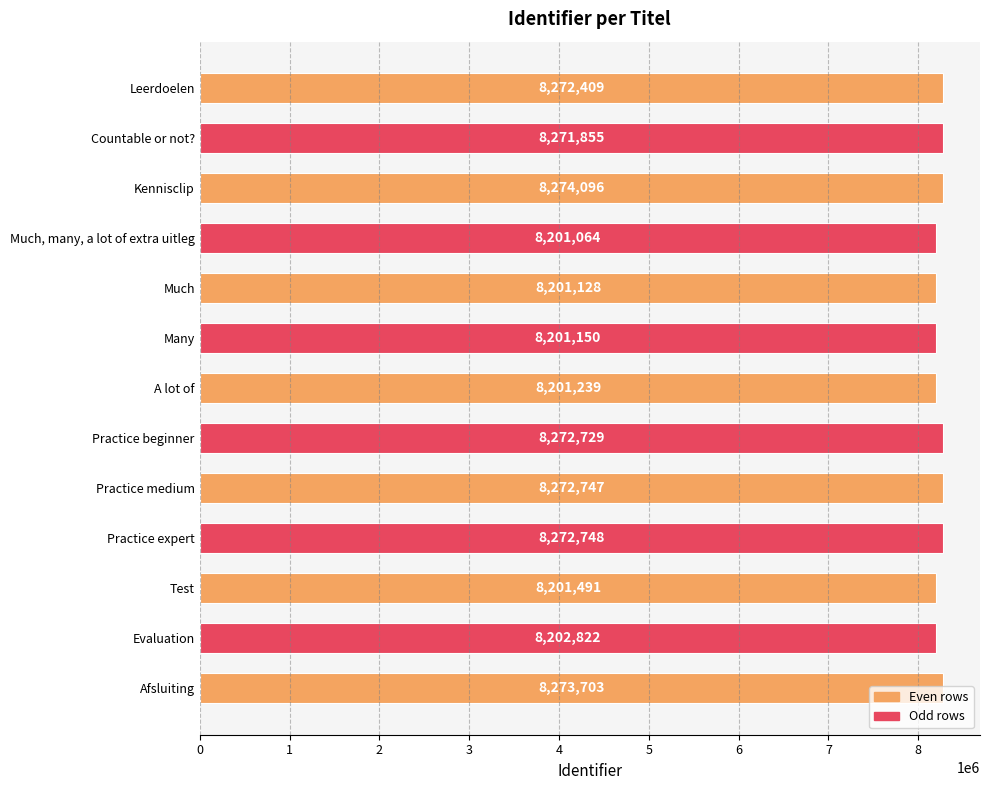

How many data points are less than 8271855?

6